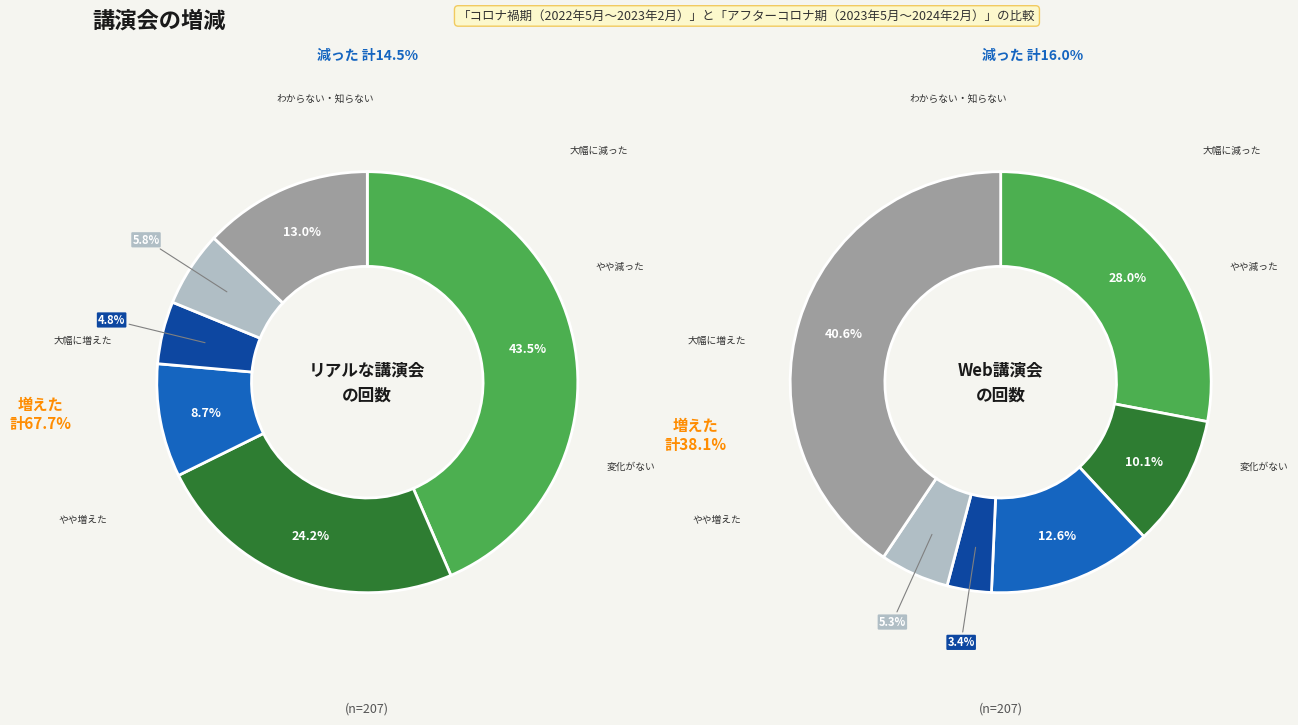

Combined, do 1 and 2 account for over 50%?

No